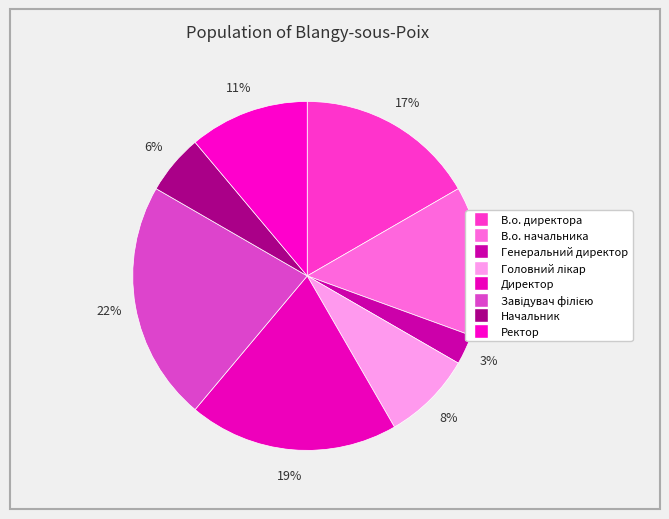

How many slices are in this pie chart?

8